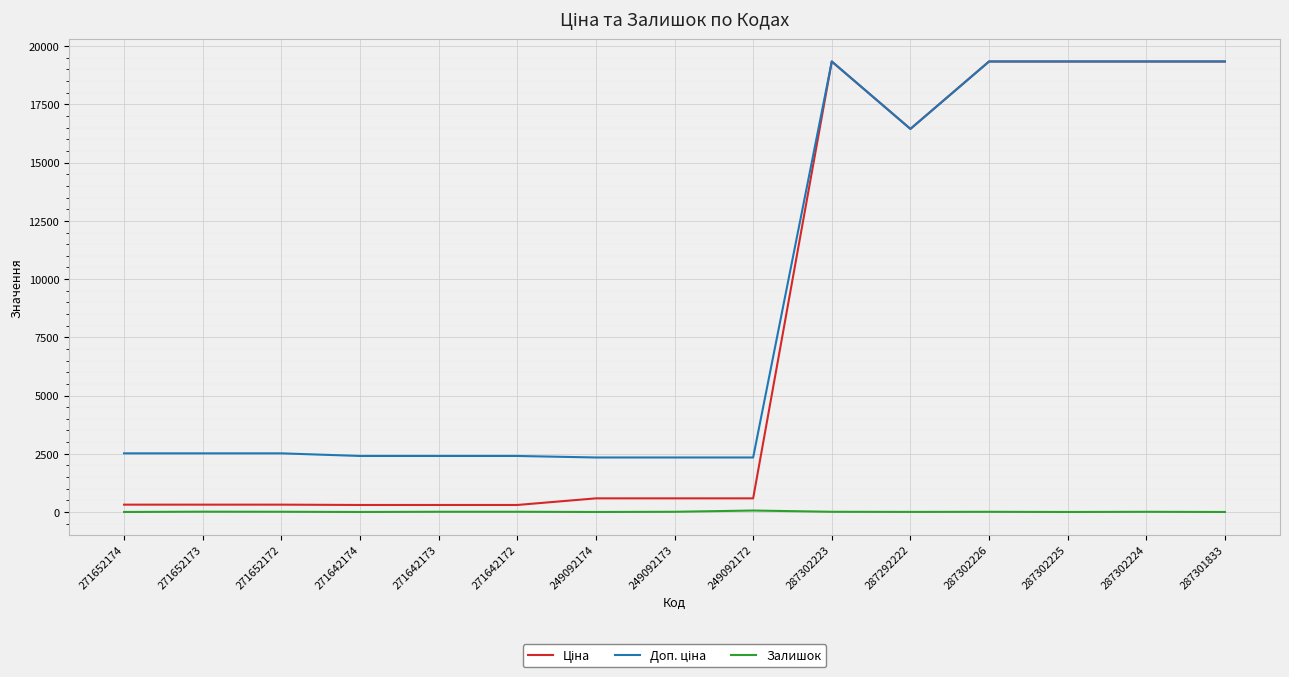

What is the greatest value displayed?

19343.1